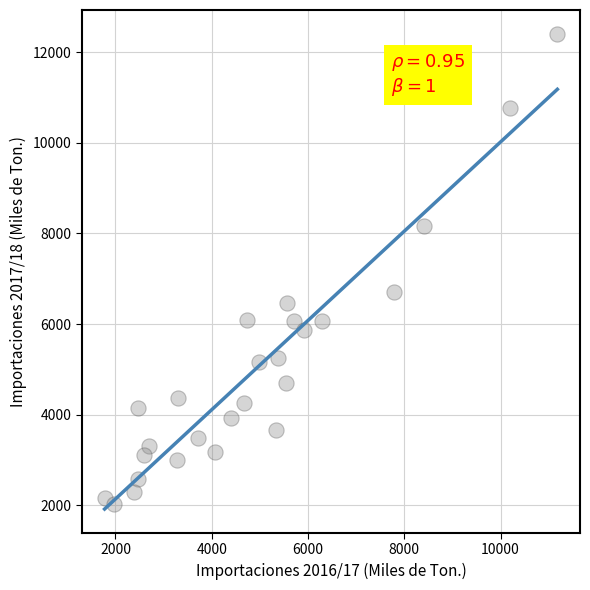

What is the range of X values (max minus min)?

9407